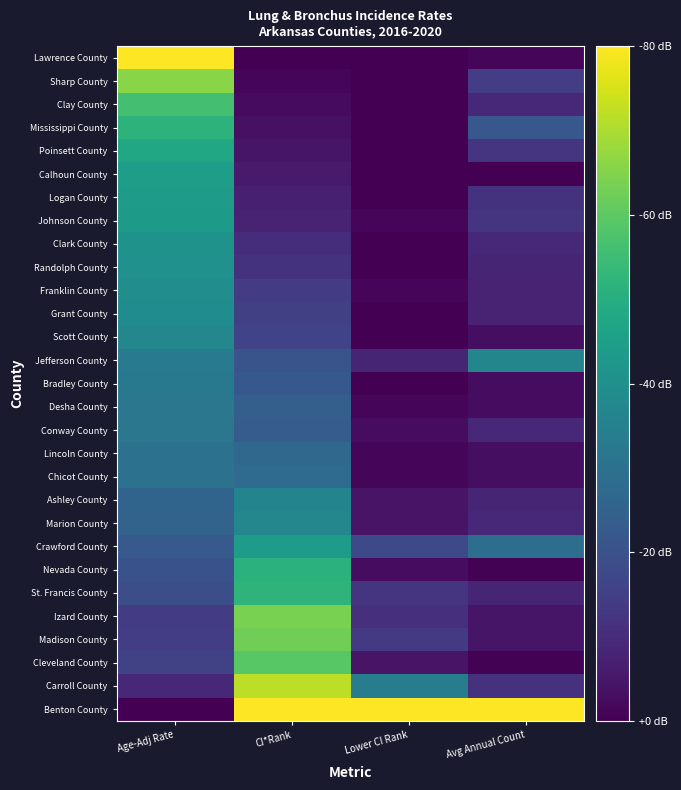

How many distinct data groups are displayed?

29